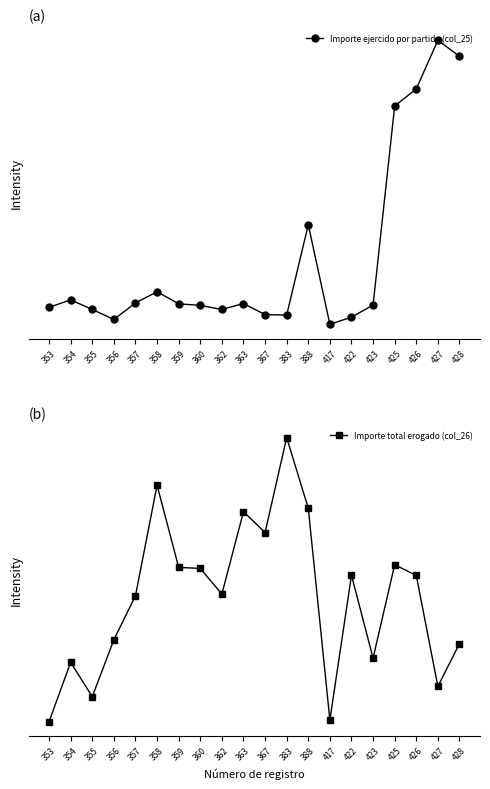

Does the chart have visible grid lines?

No